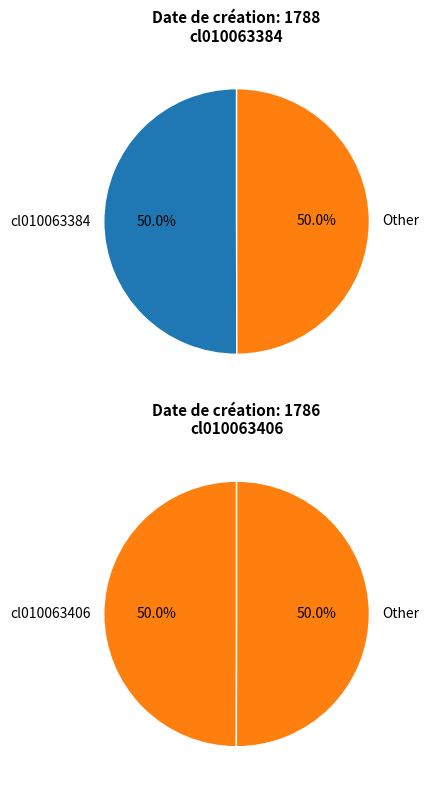

To the nearest percent, what portion does cl010063406 represent?

50%